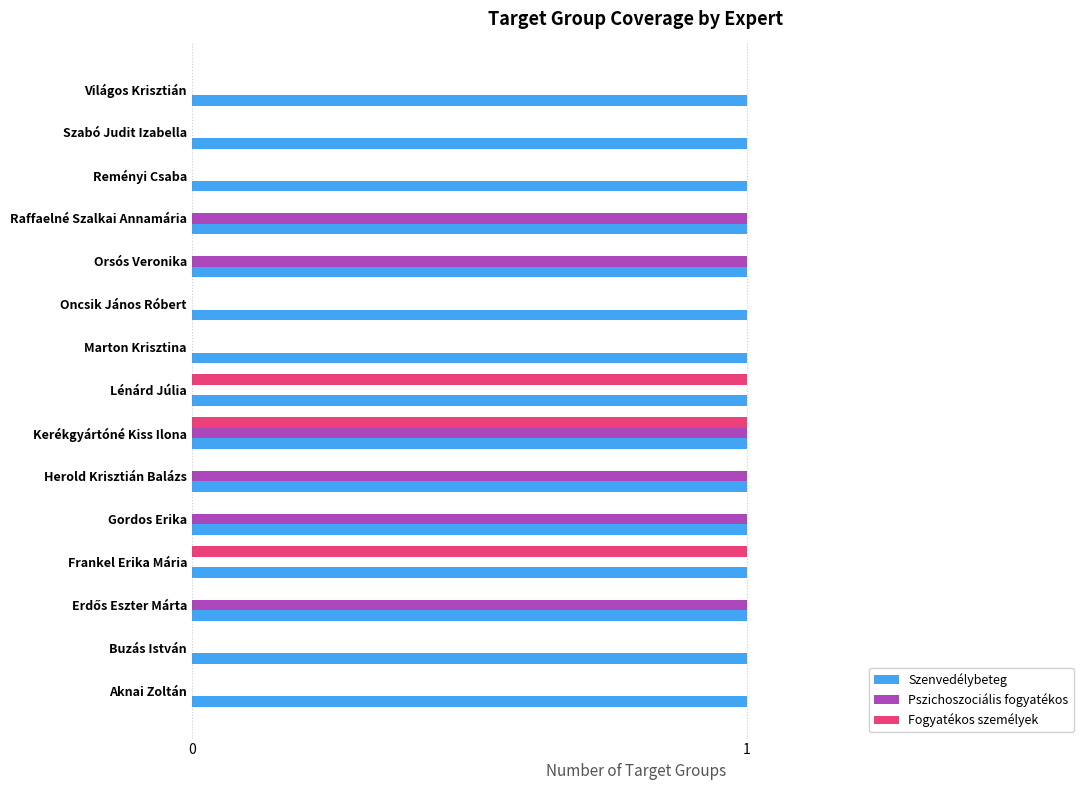

Between Aknai Zoltán and Frankel Erika Mária, which series saw the biggest shift?

Fogyatékos személyek